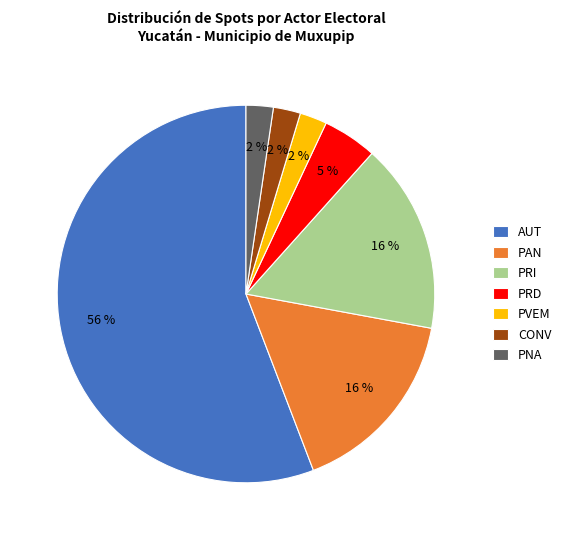

What is the largest slice in the pie chart?

AUT